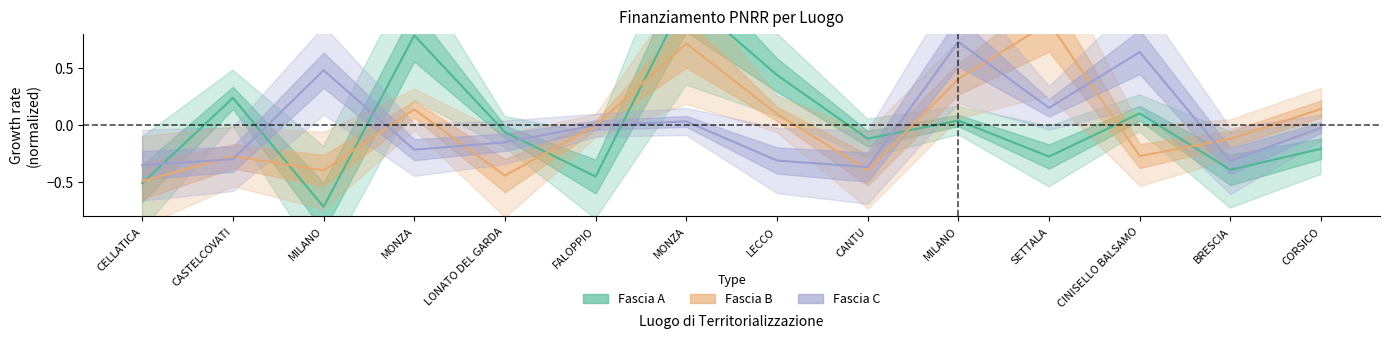

What is the total value across all series at CANTU?

-0.9